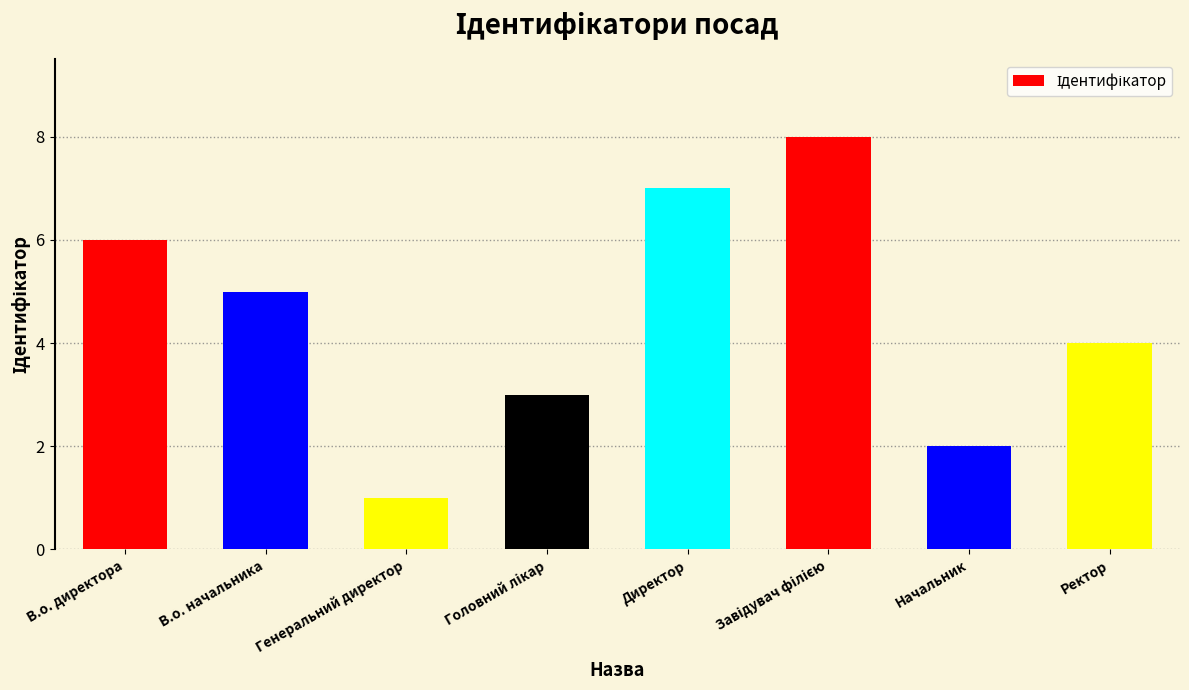

What is the difference between the maximum and second lowest values?

6